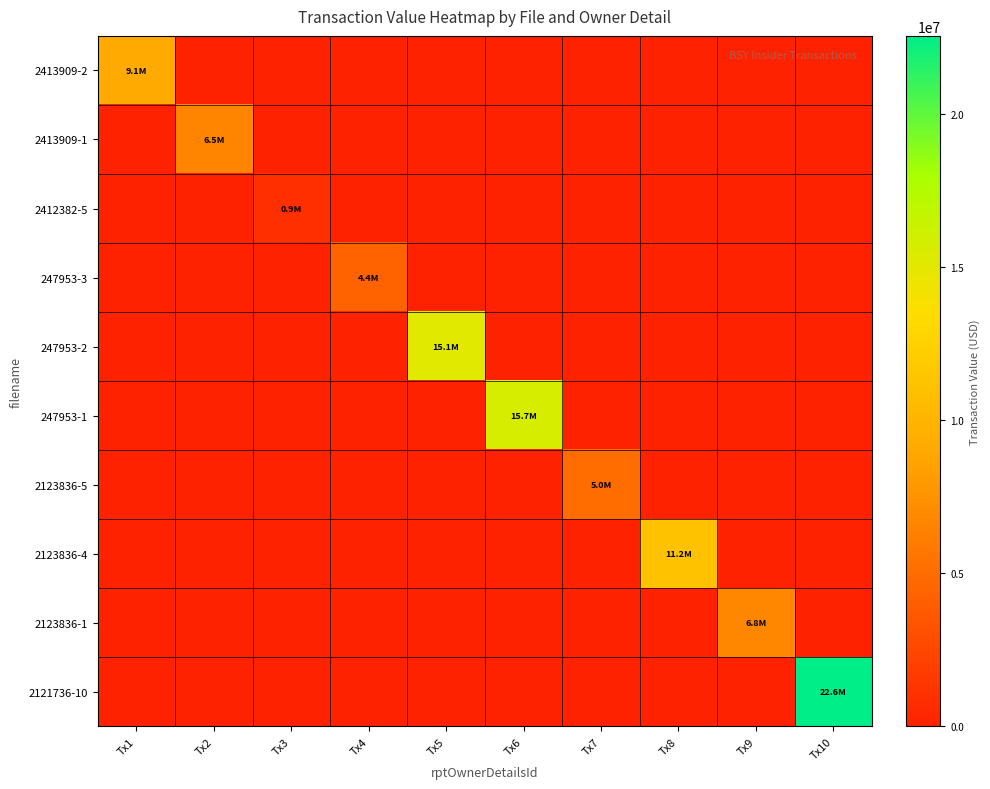

Reading right to left, list all the values displayed in this chart.

2413909-2: Tx10=0	Tx9=0	Tx8=0	Tx7=0	Tx6=0	Tx5=0	Tx4=0	Tx3=0	Tx2=0	Tx1=9059570
2413909-1: Tx10=0	Tx9=0	Tx8=0	Tx7=0	Tx6=0	Tx5=0	Tx4=0	Tx3=0	Tx2=6543063	Tx1=0
2412382-5: Tx10=0	Tx9=0	Tx8=0	Tx7=0	Tx6=0	Tx5=0	Tx4=0	Tx3=936155	Tx2=0	Tx1=0
247953-3: Tx10=0	Tx9=0	Tx8=0	Tx7=0	Tx6=0	Tx5=0	Tx4=4400439	Tx3=0	Tx2=0	Tx1=0
247953-2: Tx10=0	Tx9=0	Tx8=0	Tx7=0	Tx6=0	Tx5=15112080	Tx4=0	Tx3=0	Tx2=0	Tx1=0
247953-1: Tx10=0	Tx9=0	Tx8=0	Tx7=0	Tx6=15661695	Tx5=0	Tx4=0	Tx3=0	Tx2=0	Tx1=0
2123836-5: Tx10=0	Tx9=0	Tx8=0	Tx7=4950856	Tx6=0	Tx5=0	Tx4=0	Tx3=0	Tx2=0	Tx1=0
2123836-4: Tx10=0	Tx9=0	Tx8=11176641	Tx7=0	Tx6=0	Tx5=0	Tx4=0	Tx3=0	Tx2=0	Tx1=0
2123836-1: Tx10=0	Tx9=6763151	Tx8=0	Tx7=0	Tx6=0	Tx5=0	Tx4=0	Tx3=0	Tx2=0	Tx1=0
2121736-10: Tx10=22565224	Tx9=0	Tx8=0	Tx7=0	Tx6=0	Tx5=0	Tx4=0	Tx3=0	Tx2=0	Tx1=0